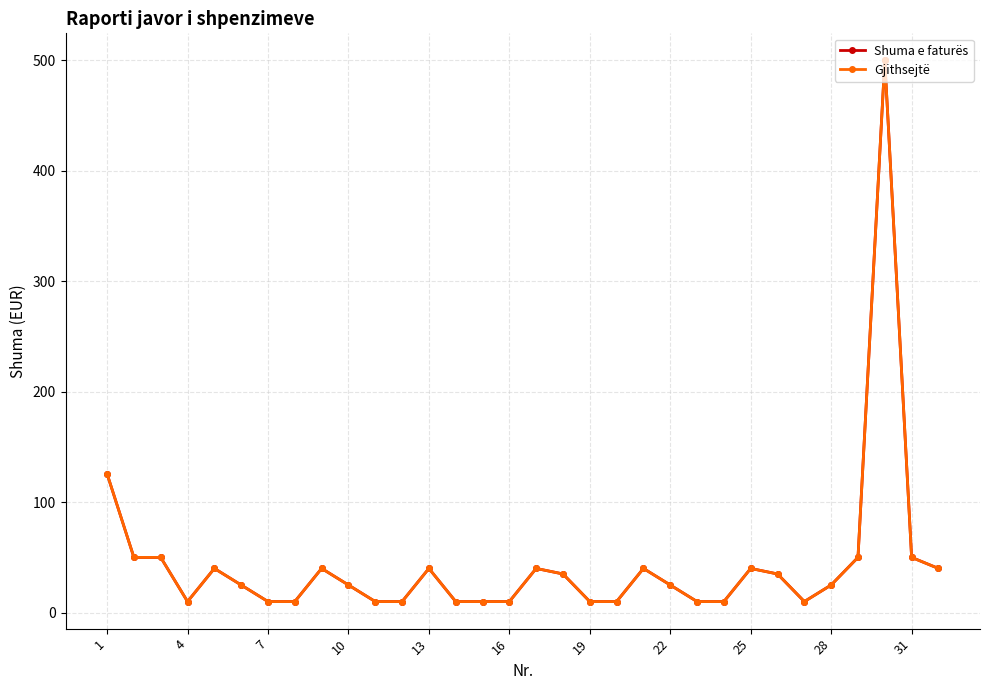

Is this an area chart (filled region under the line)?

No